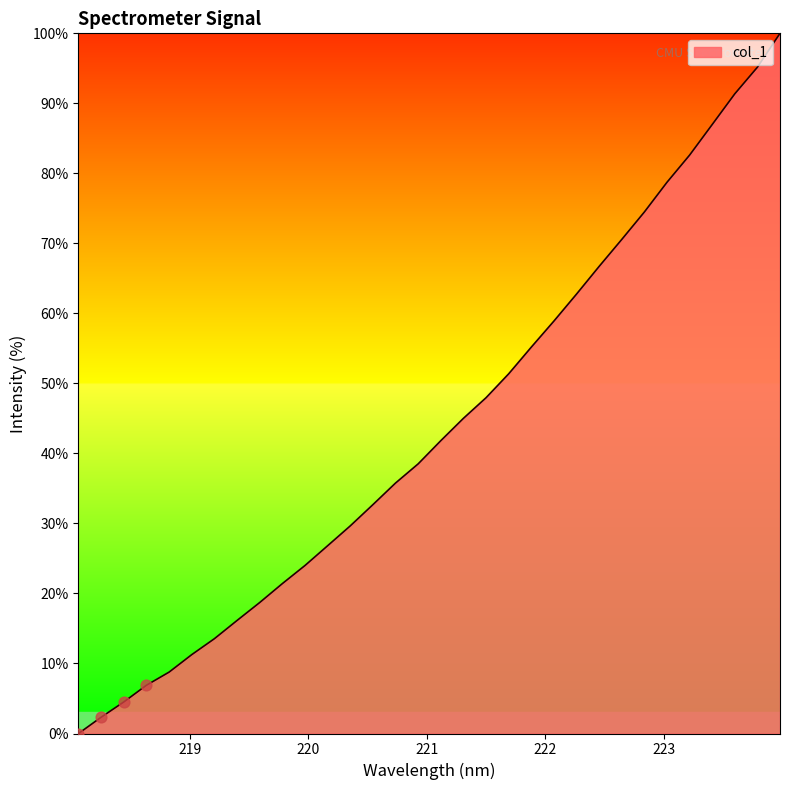

What is the greatest value displayed?

100.0